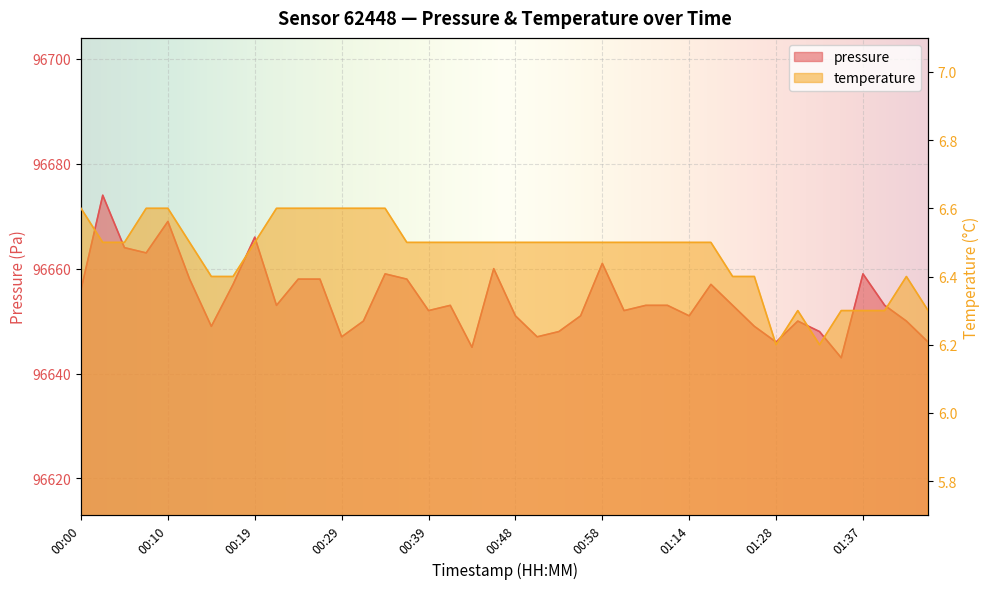

Rank the categories by temperature value from lowest to highest.

01:28, 01:33, 01:30, 01:35, 01:37, 01:40, 01:45, 00:14, 00:17, 01:19, 01:25, 01:42, 00:02, 00:05, 00:12, 00:19, 00:36, 00:39, 00:41, 00:44, 00:46, 00:48, 00:51, 00:53, 00:56, 00:58, 01:01, 01:03, 01:06, 01:14, 01:16, 00:00, 00:07, 00:10, 00:22, 00:24, 00:27, 00:29, 00:31, 00:34